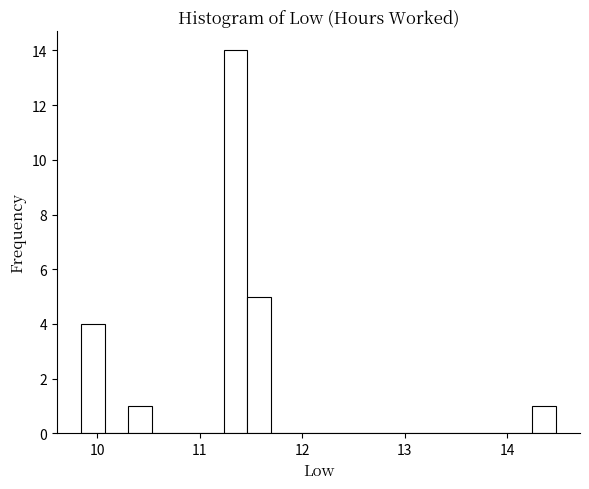

Read against the x-axis, roughly where is the centre of the tallest bar?

11.3